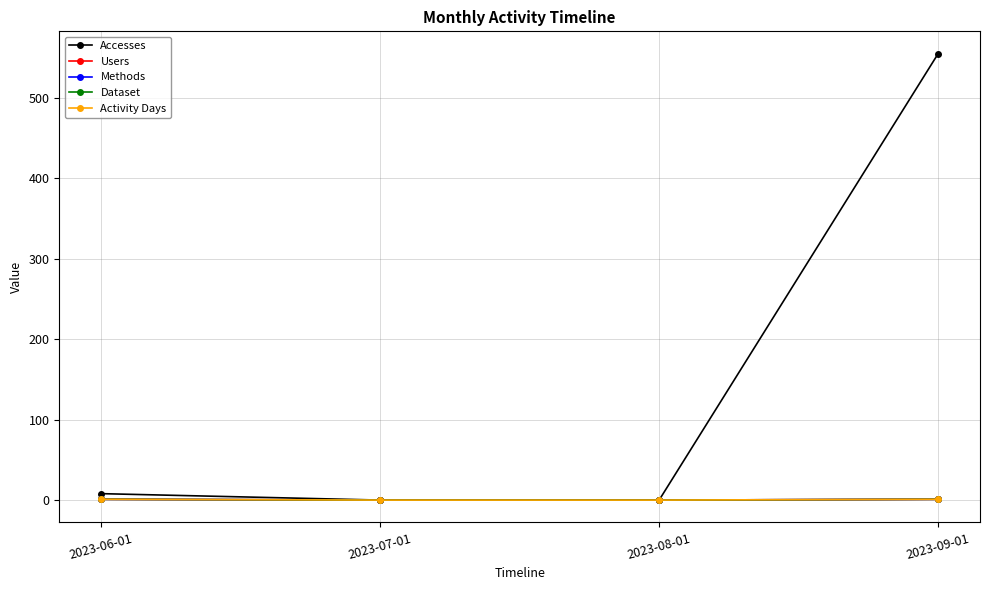

Does the chart have visible grid lines?

Yes